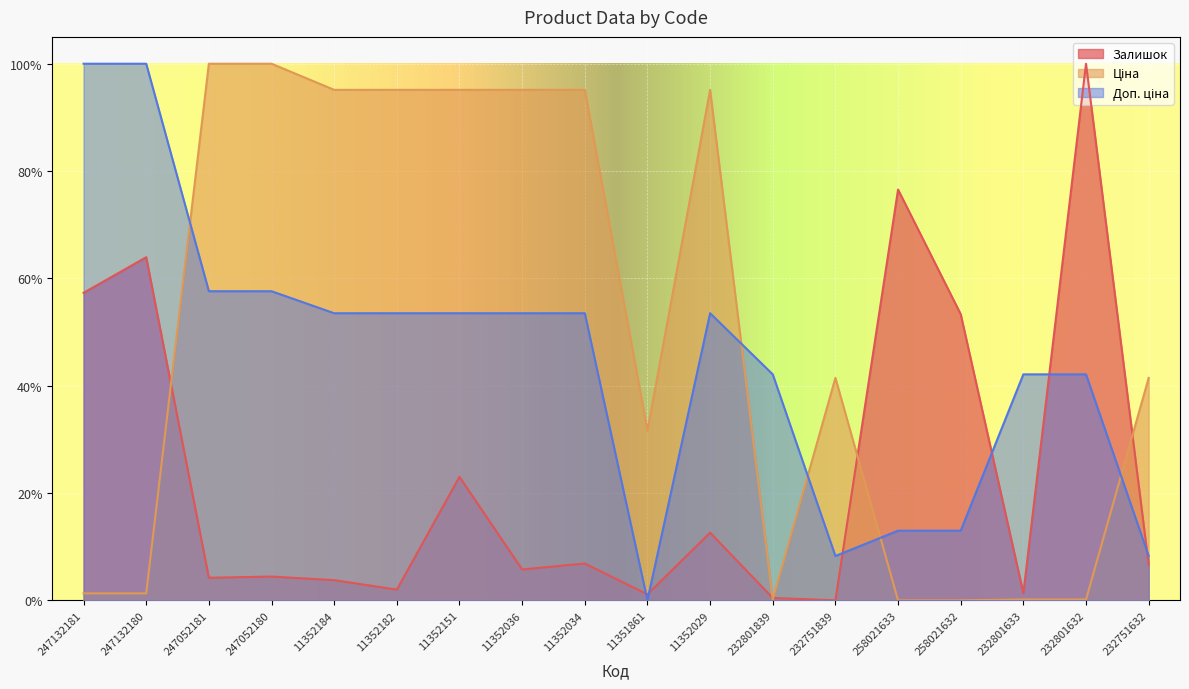

At which category is the sum across all series the highest?

11352151